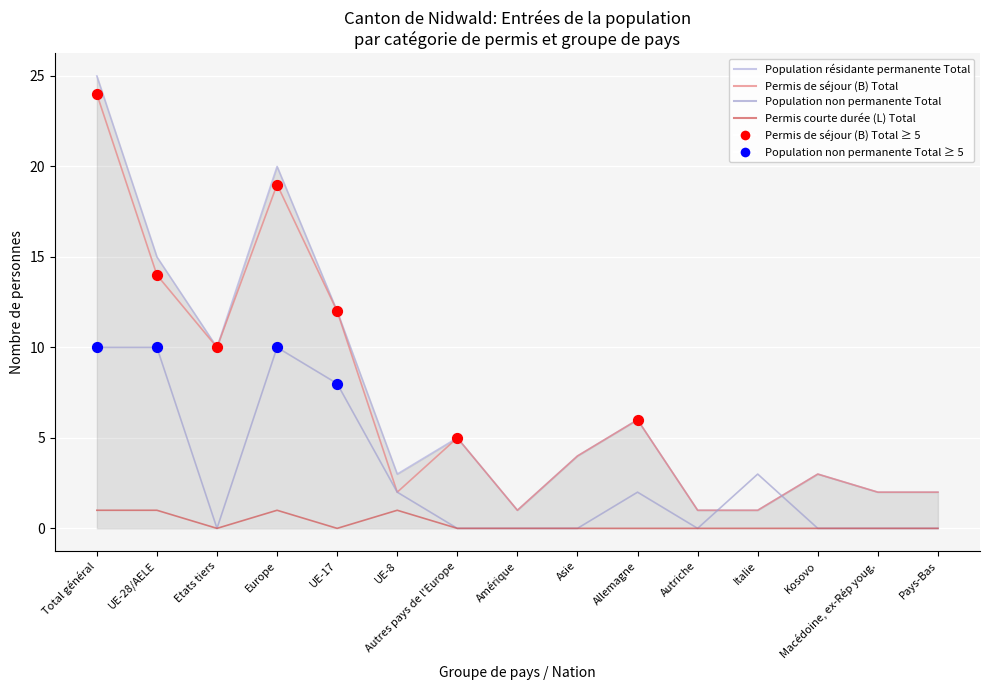

At how many categories does at least one series exceed 22?

1